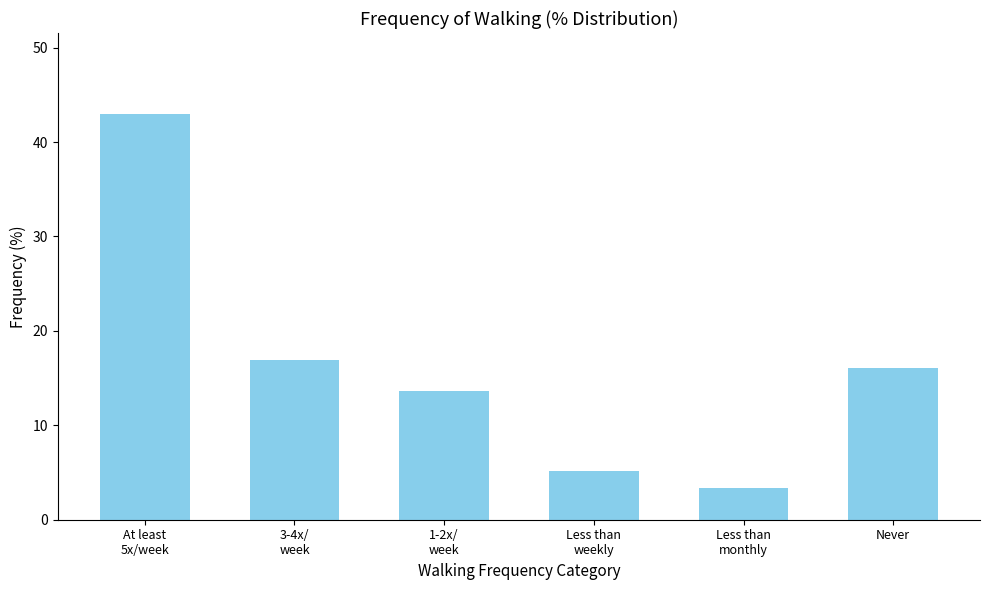

Reading right to left, what are all the values shown in this chart?

16.1	3.3	5.1	13.7	16.9	43.0